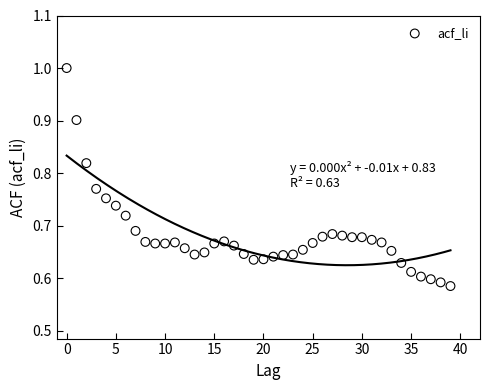

What is the range of Y values (max minus min)?

0.4